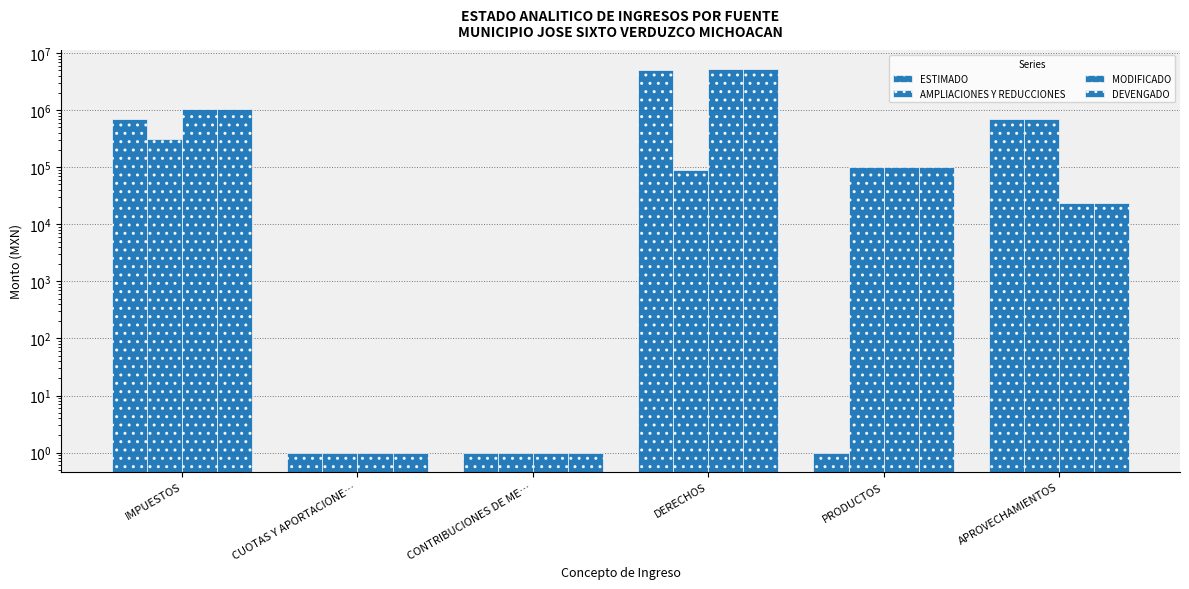

What is the difference between the maximum and minimum values in the AMPLIACIONES Y REDUCCIONES series?

690899.2